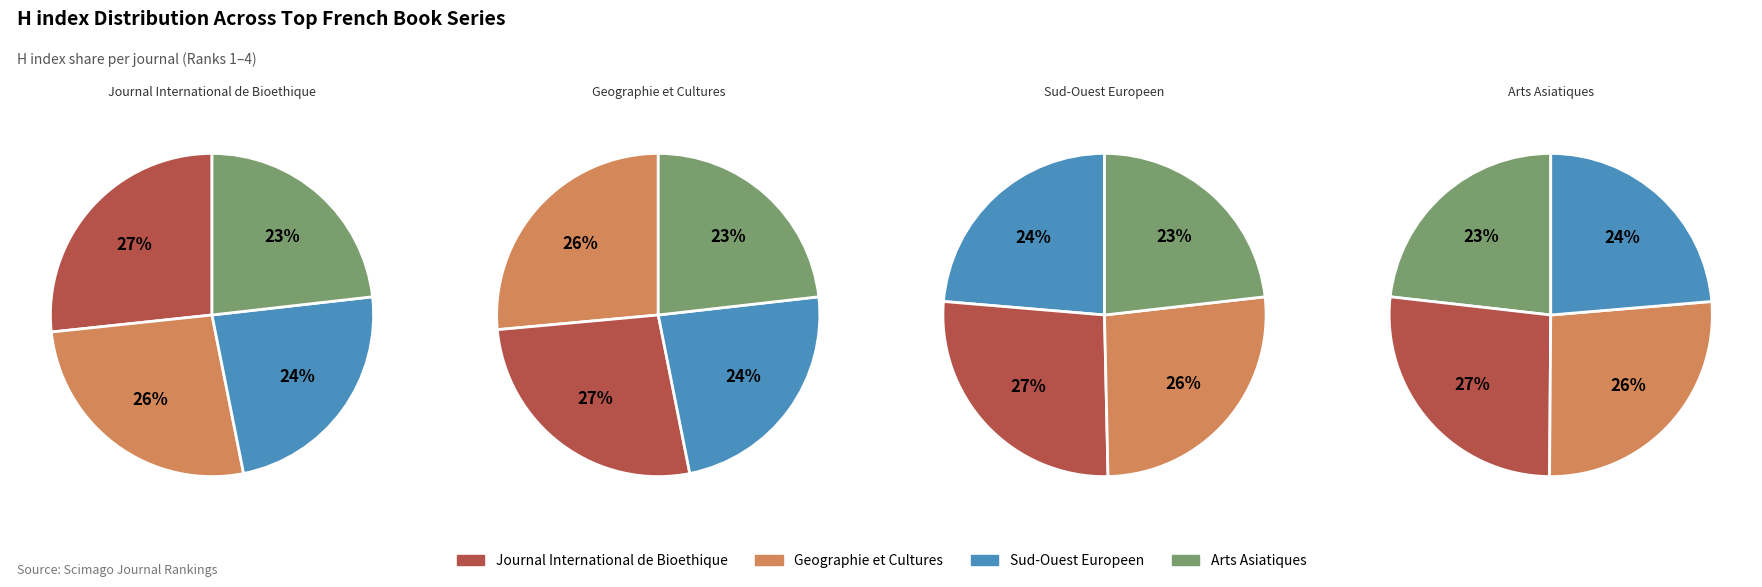

Does Sud-Ouest Europeen account for over 50% of the chart?

No